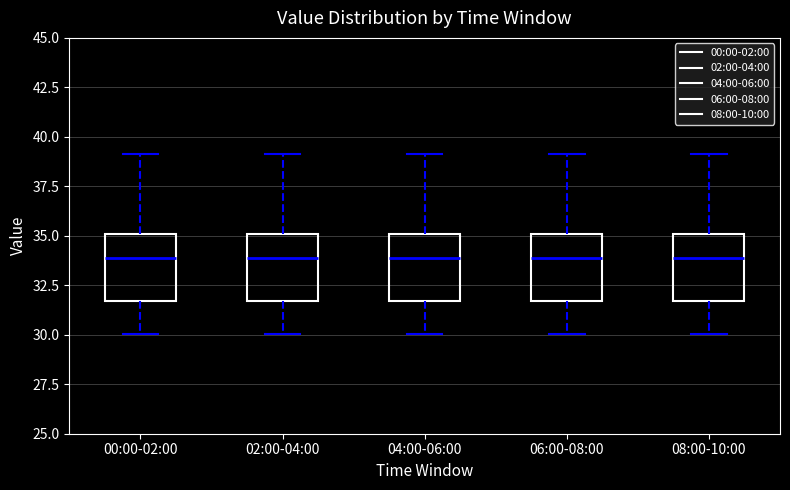

Reading left to right, transcribe this box plot: for each box, give where its median line is, the range the box spans, and where its two whiskers end, as read against the y-axis. The values are not printed on the chart, so give them approximately, as read against the axis.

00:00-02:00: median 34.0, box 31.5 to 35.0, whiskers 30.0 to 39.0
02:00-04:00: median 34.0, box 31.5 to 35.0, whiskers 30.0 to 39.0
04:00-06:00: median 34.0, box 31.5 to 35.0, whiskers 30.0 to 39.0
06:00-08:00: median 34.0, box 31.5 to 35.0, whiskers 30.0 to 39.0
08:00-10:00: median 34.0, box 31.5 to 35.0, whiskers 30.0 to 39.0